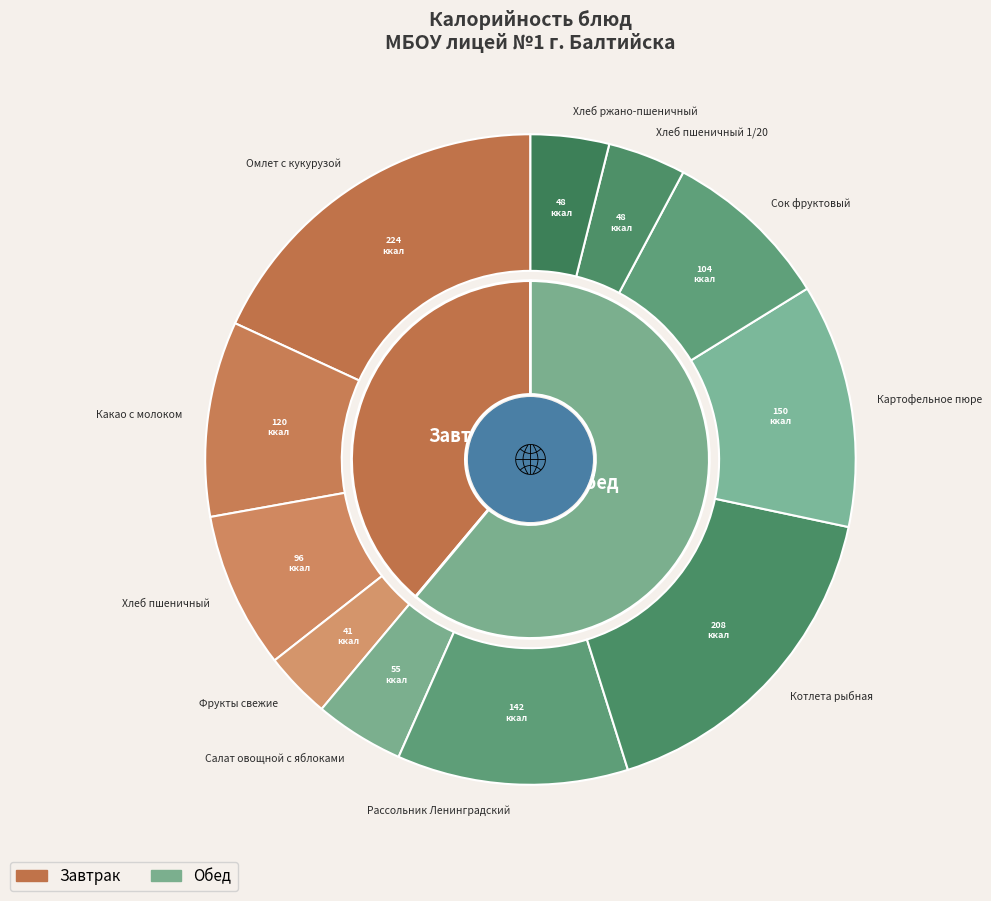

To the nearest percent, what is the average slice percentage?

9%